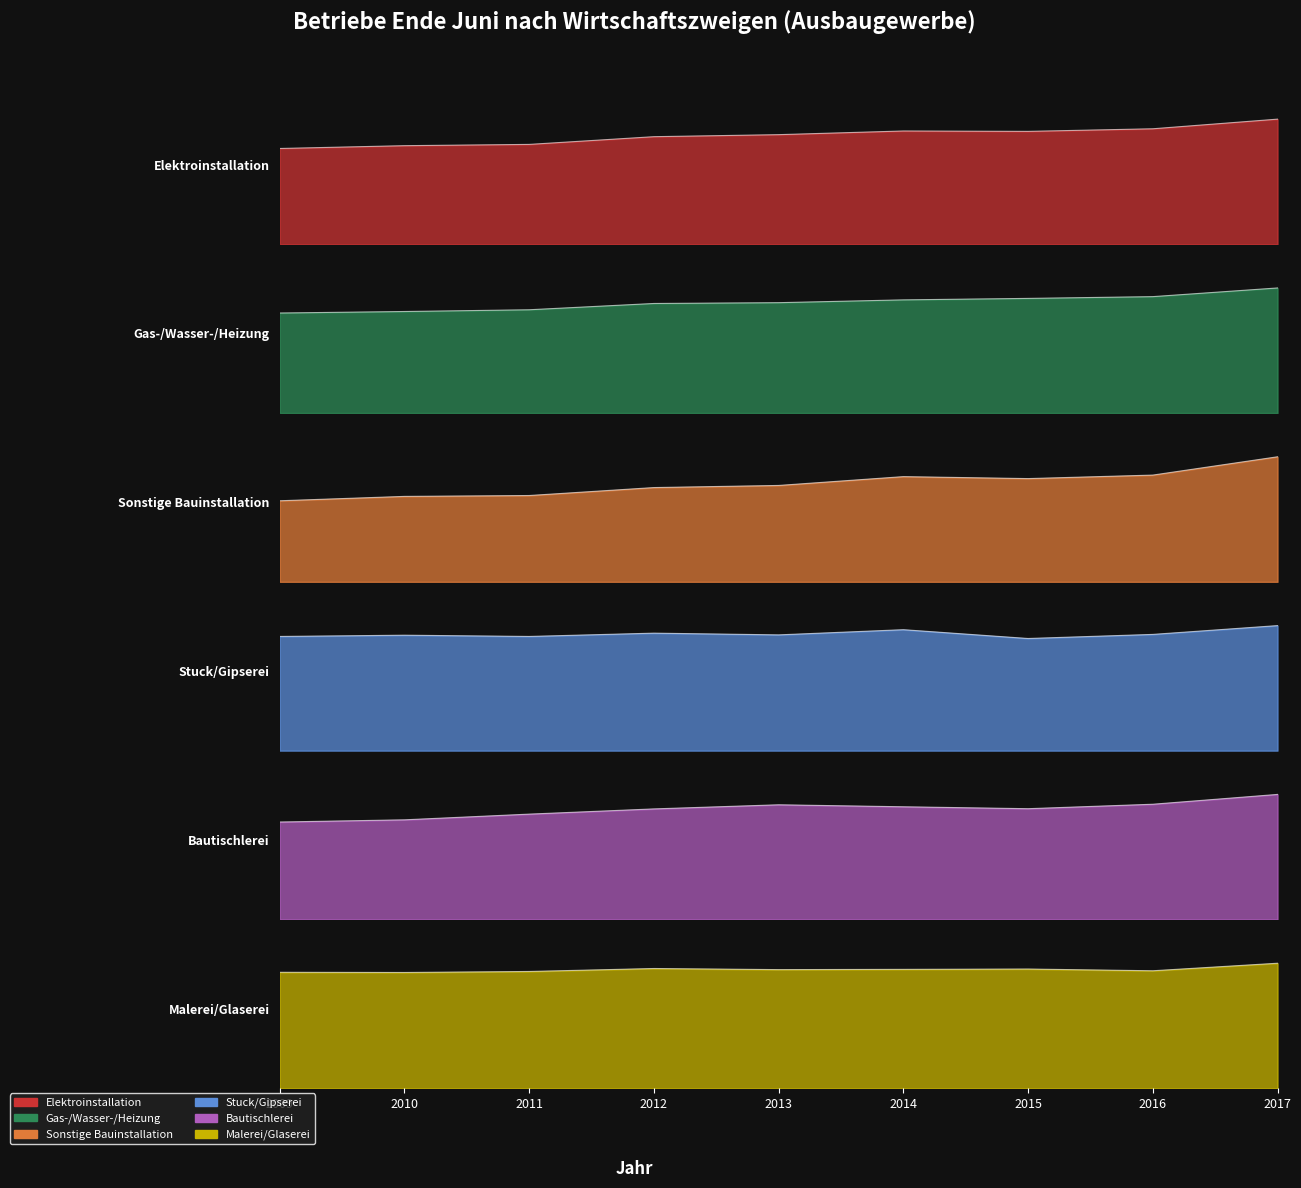

What is the total value across all series at 2009?

16645